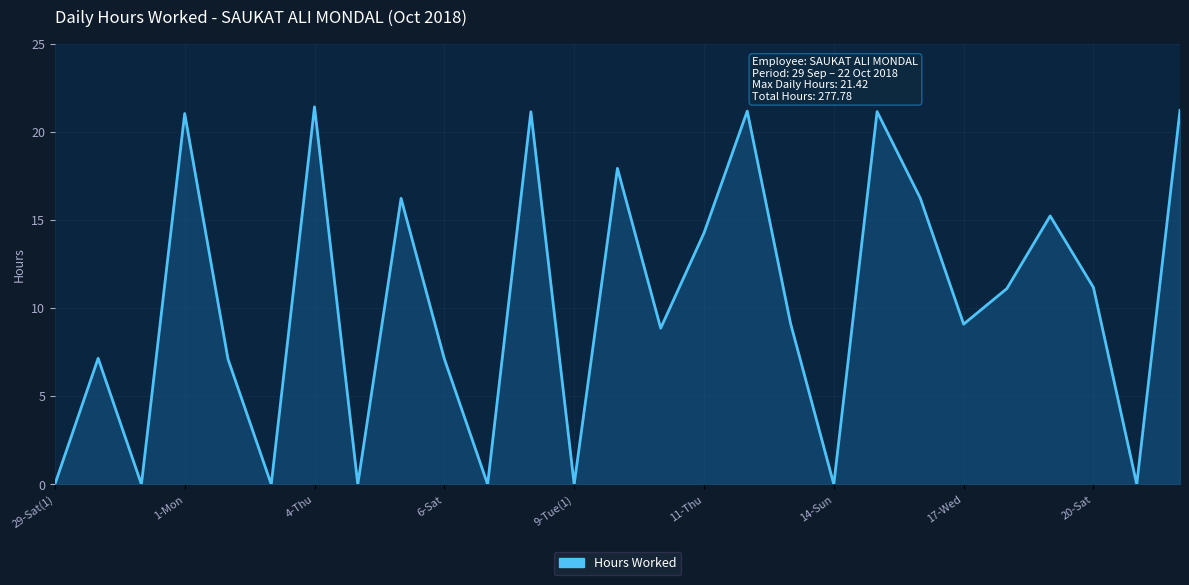

How many lines are shown in the chart?

1